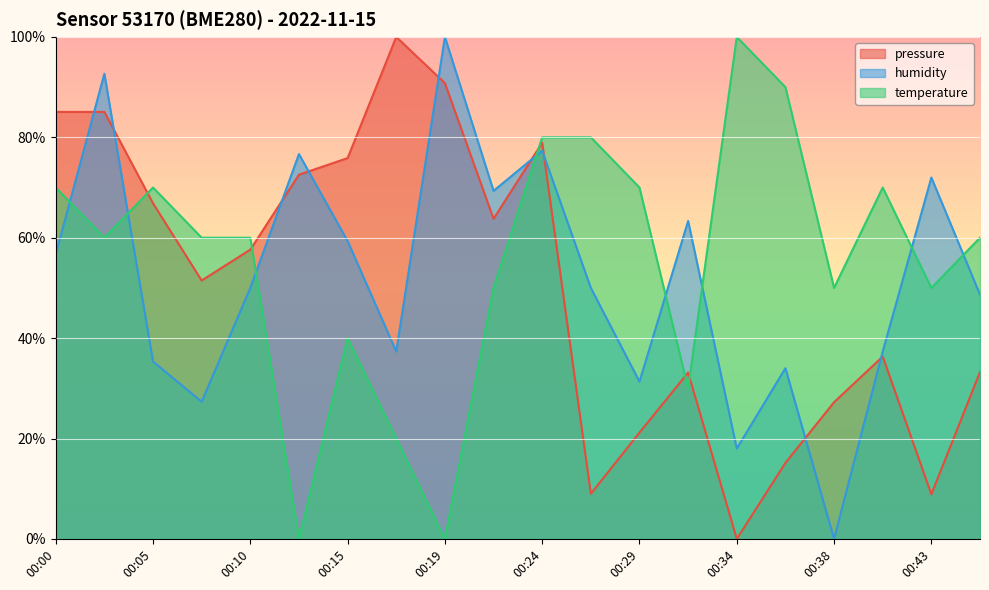

After their last crossing, which series has the higher values: humidity or temperature?

temperature